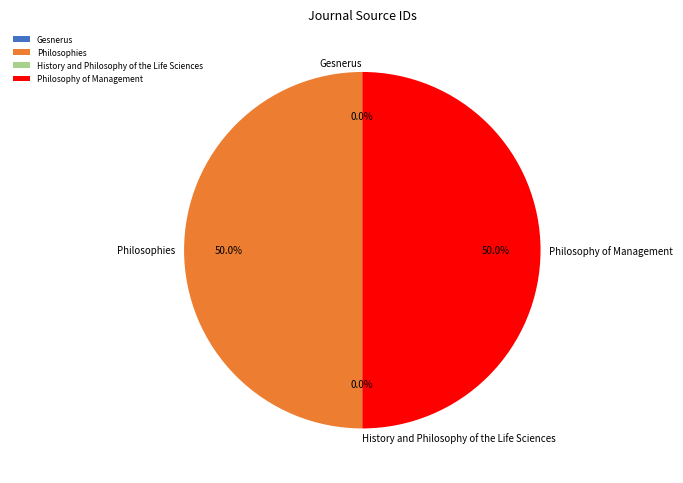

What percentage is the Philosophies slice, to the nearest percent?

50%